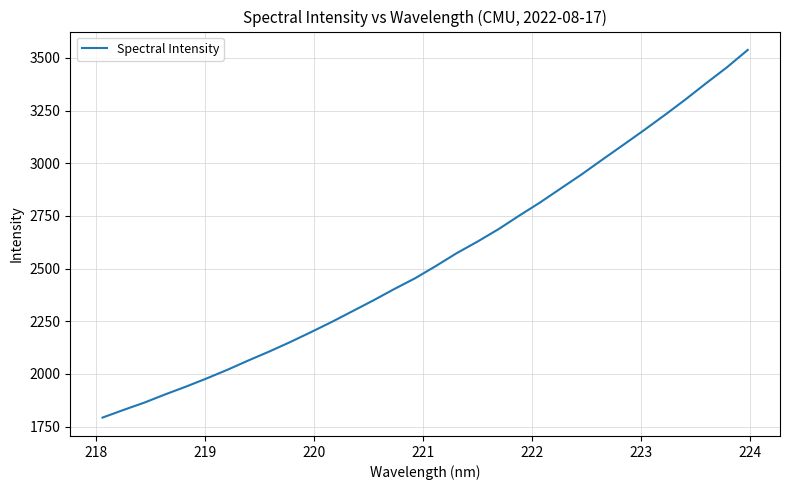

What is the minimum value shown in the chart?

1792.4